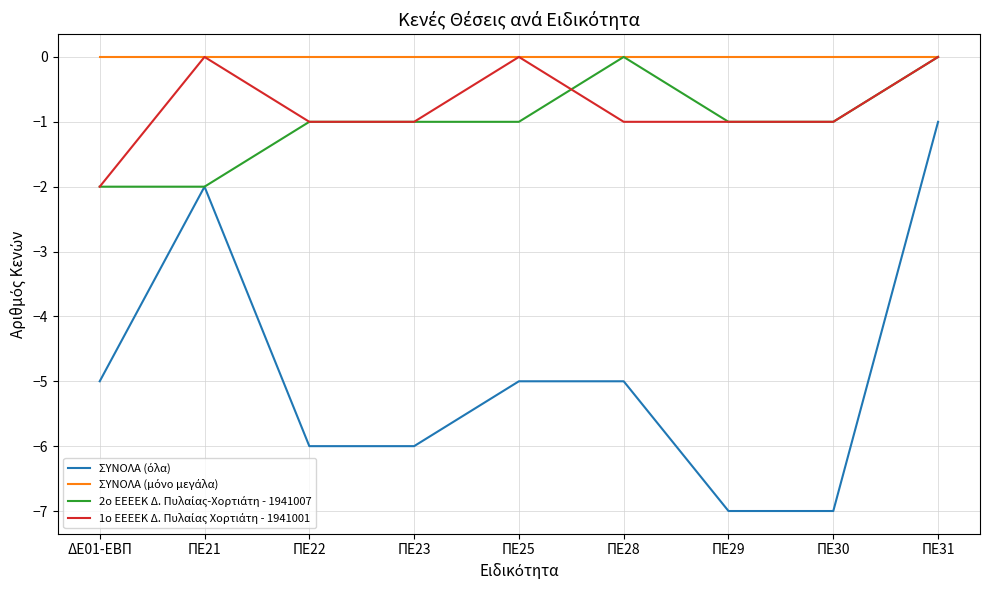

What is the spread (max minus min) of values at ΠΕ29?

7